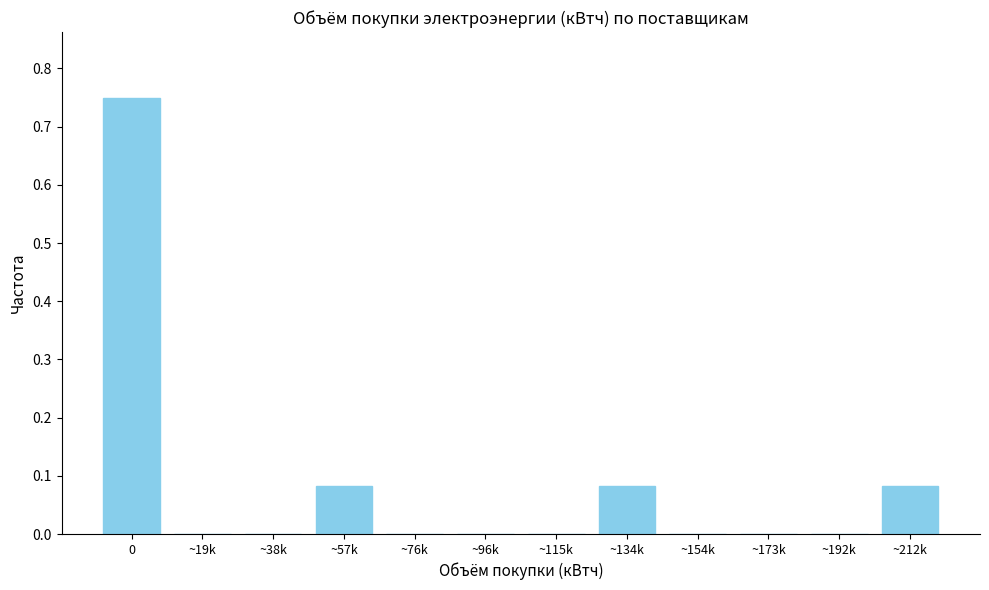

True or false: the data shows 0.3 at ~96k.

False